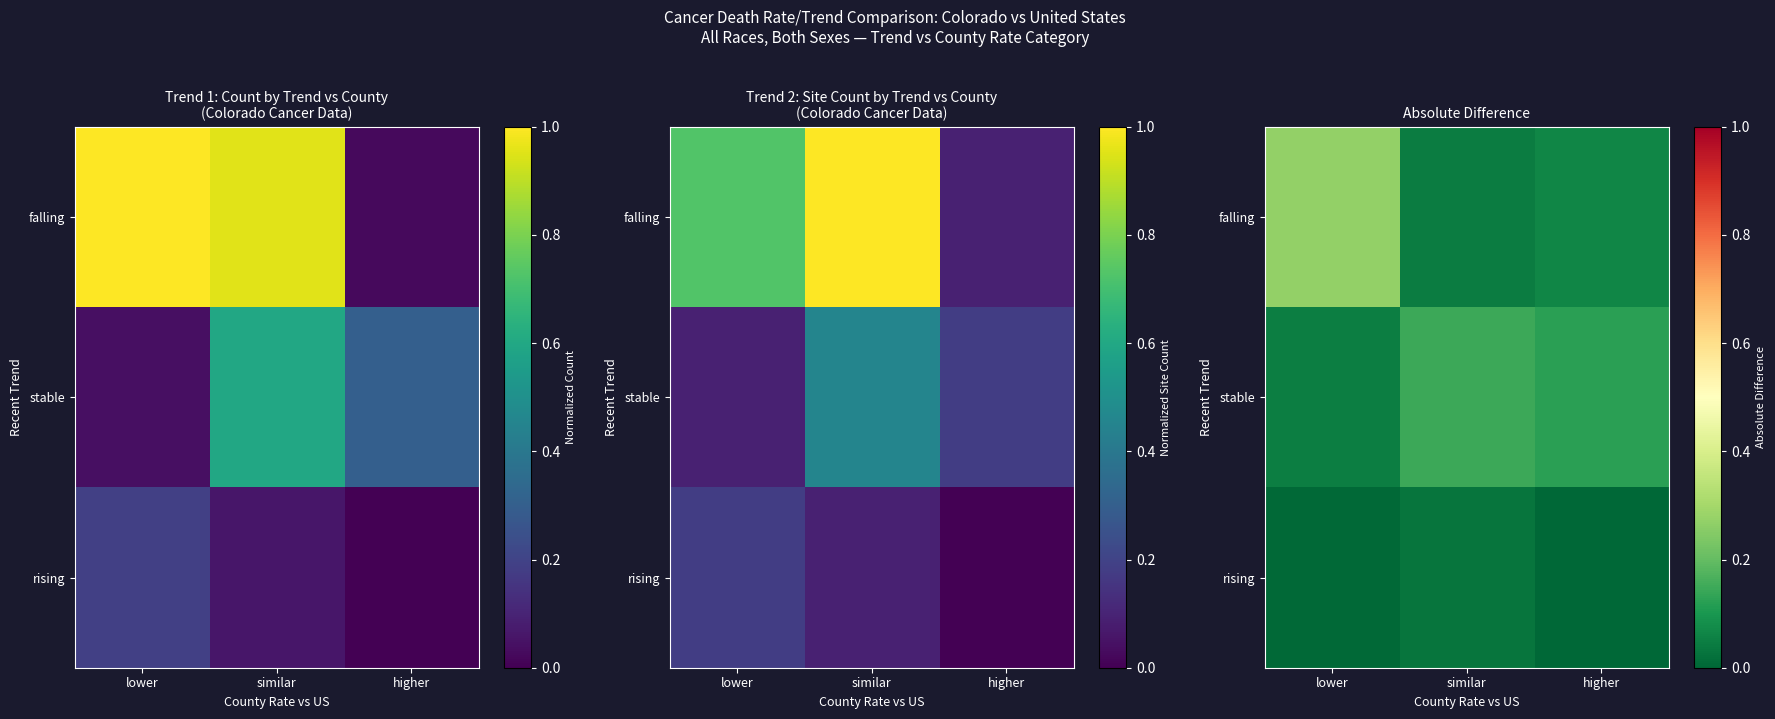

At which category does the chart reach its minimum across all series?

higher